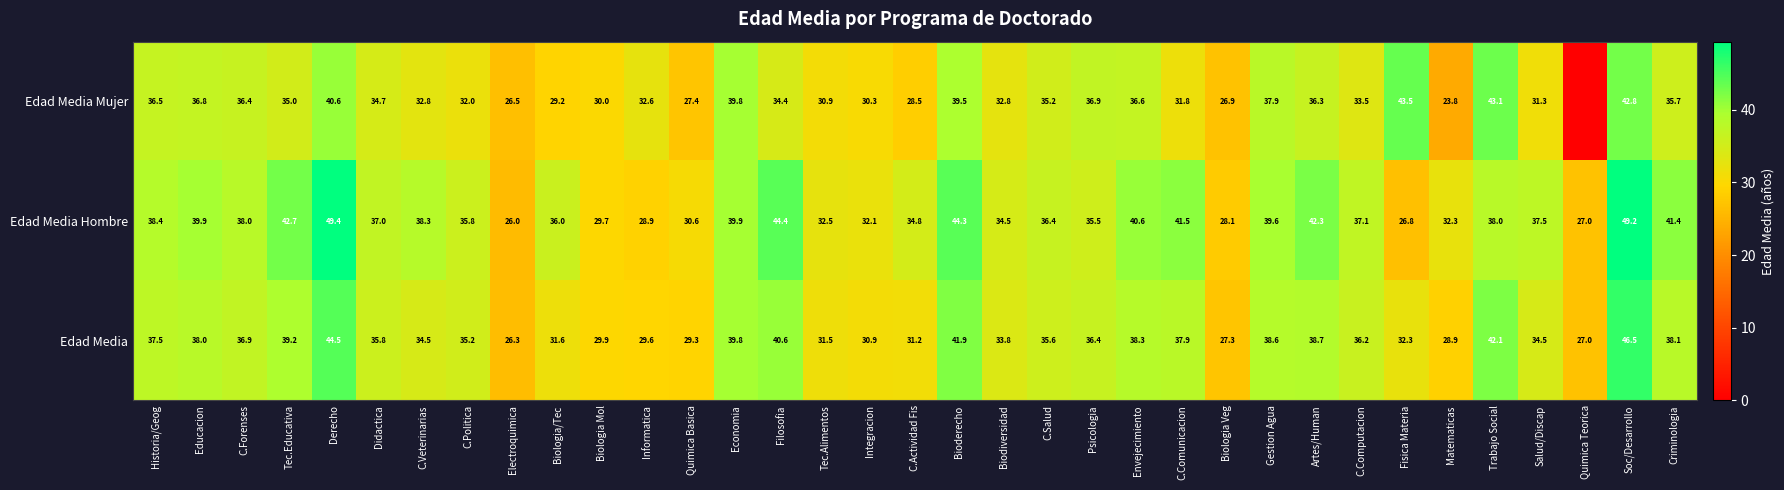

How many categories are shown in the chart?

35